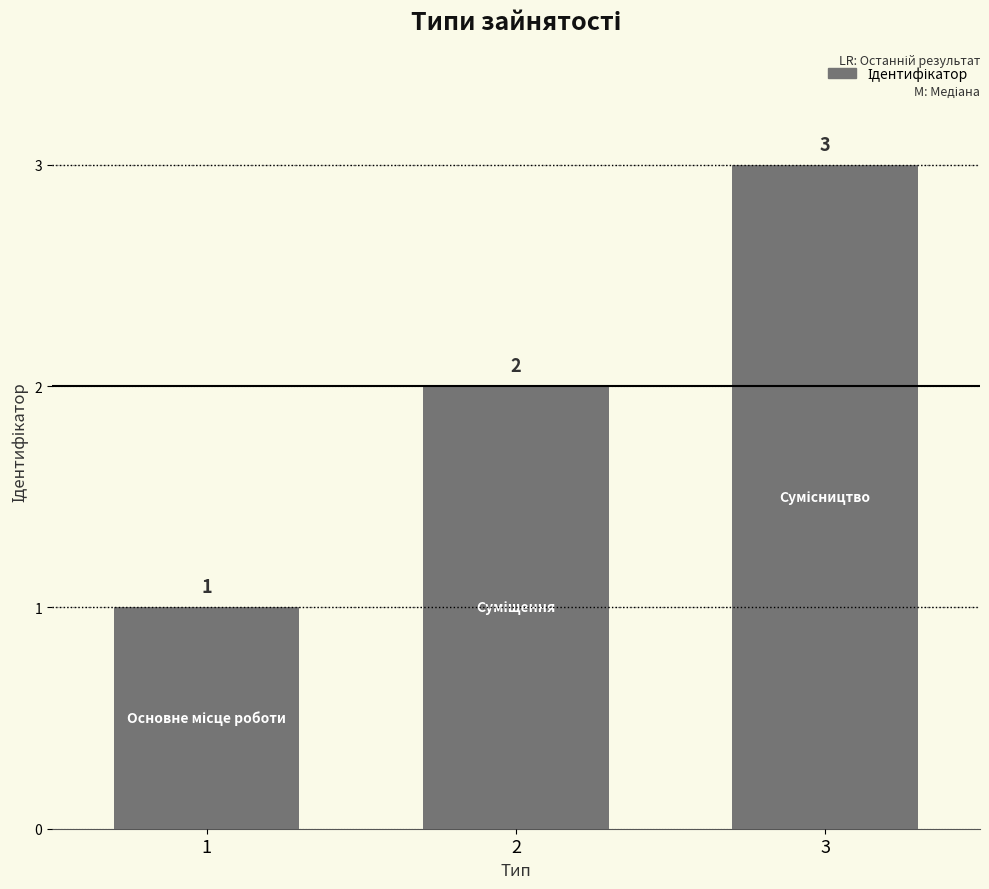

List the labels in order of value, smallest first.

1, 2, 3